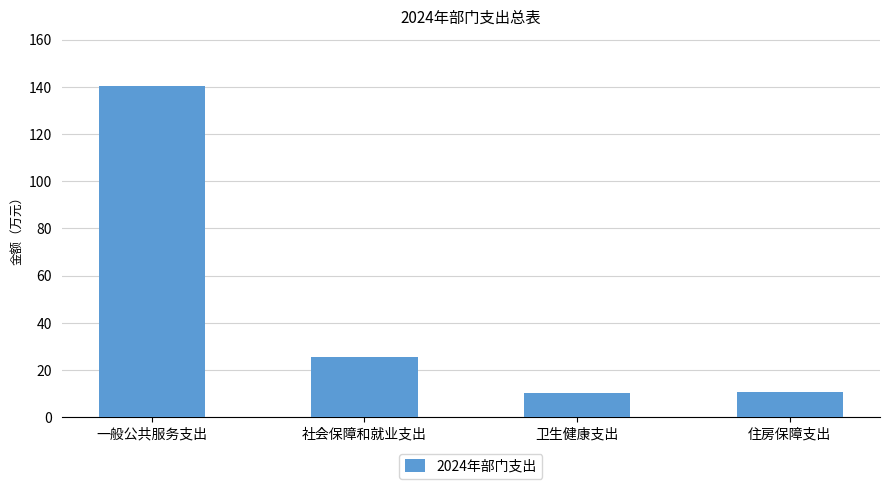

The value at 住房保障支出 is 10.6. True or false?

True